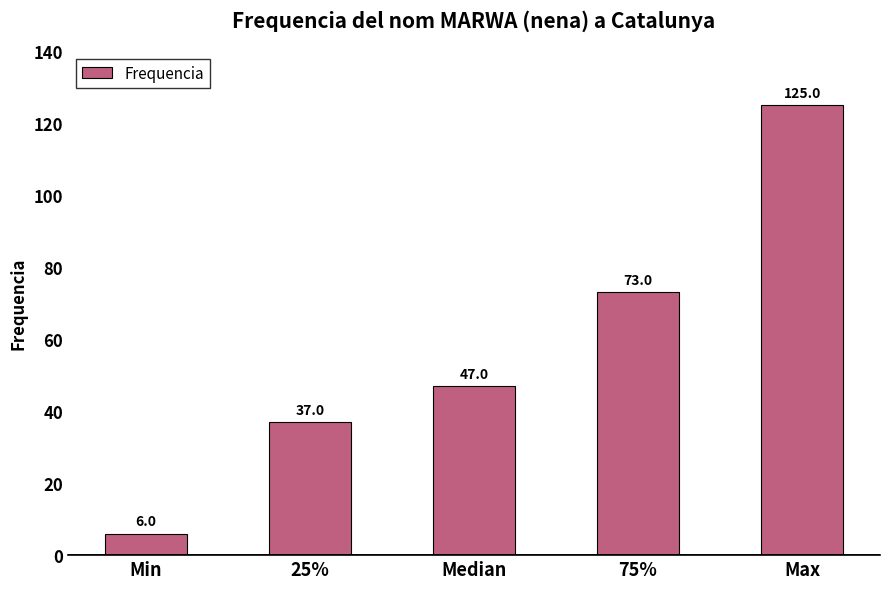

Reading left to right, what are all the values shown in this chart?

Min=6	25%=37	Median=47	75%=73	Max=125